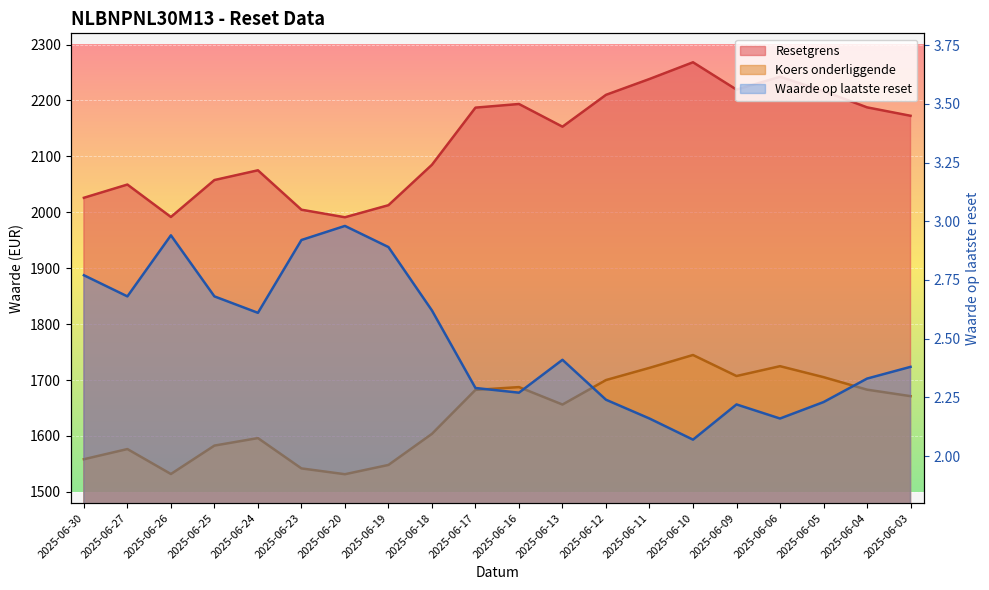

Which label corresponds to the smallest value in the chart?

2025-06-10